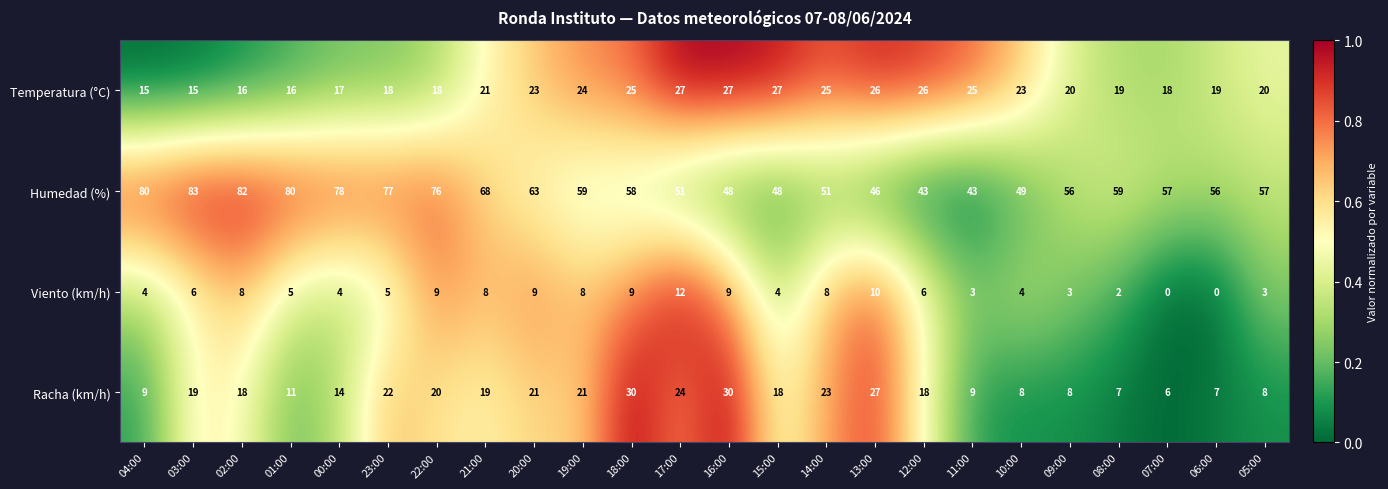

Is it true that Temperatura (°C) equals 23 at 10:00?

True